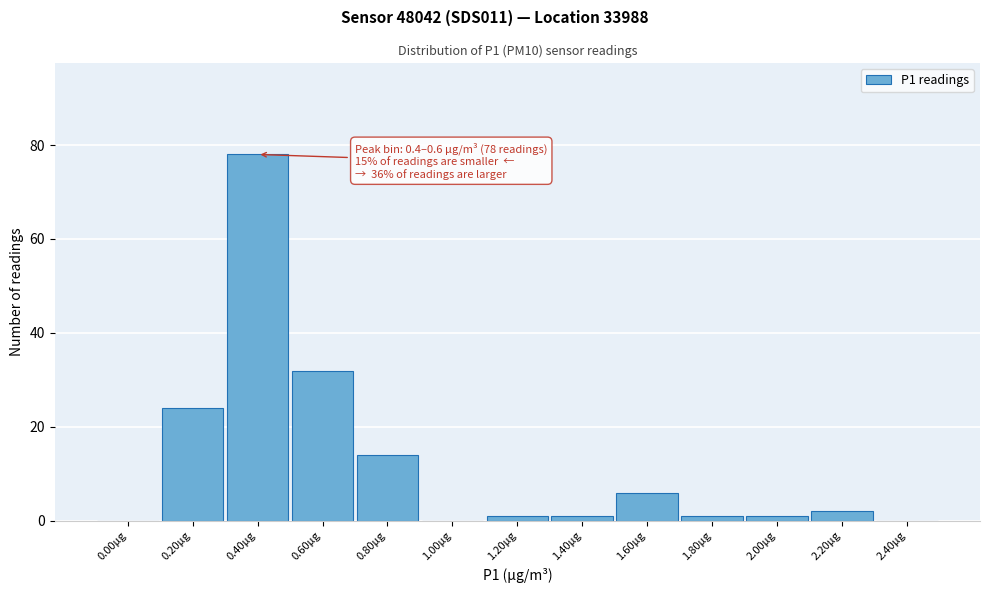

Reading right to left, what are all the values shown in this chart?

2.40µg=0	2.20µg=2	2.00µg=1	1.80µg=1	1.60µg=6	1.40µg=1	1.20µg=1	1.00µg=0	0.80µg=14	0.60µg=32	0.40µg=78	0.20µg=24	0.00µg=0